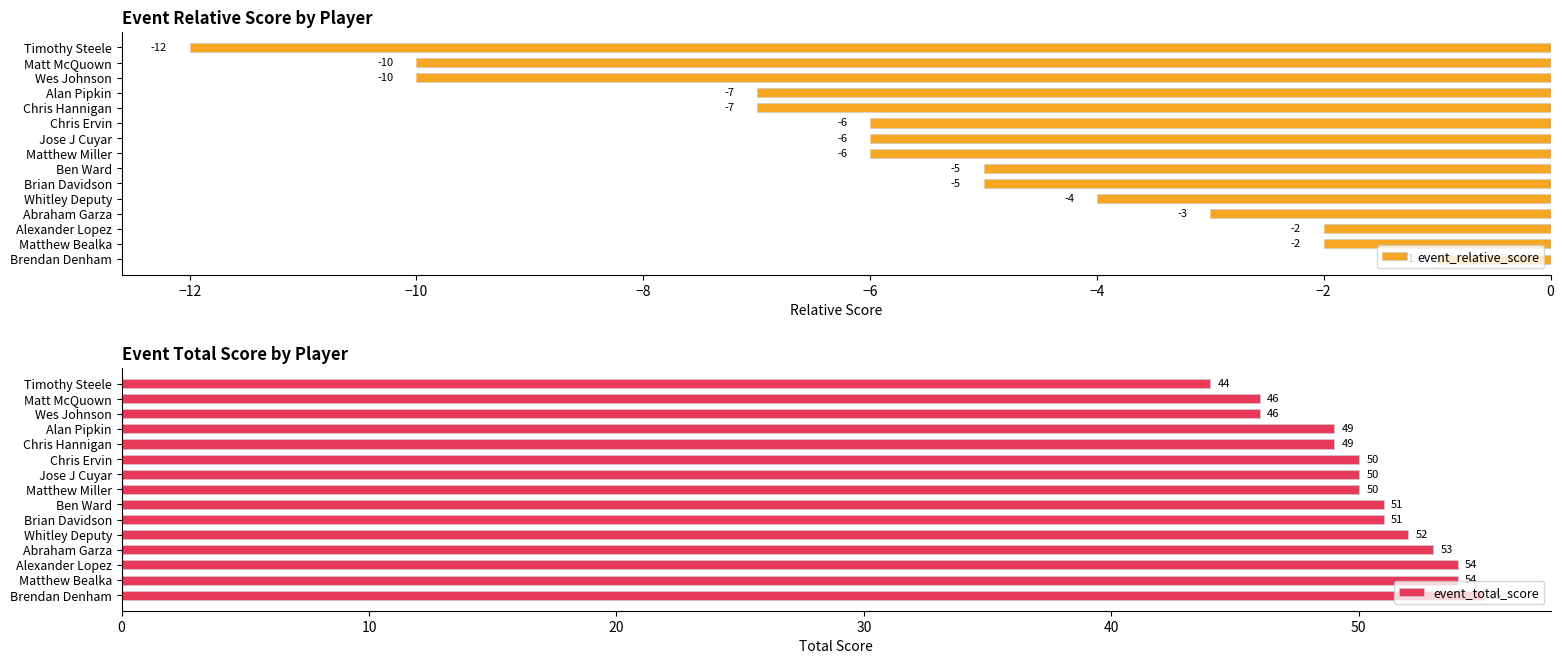

True or false: event_total_score has a value of 16 at Wes Johnson.

False